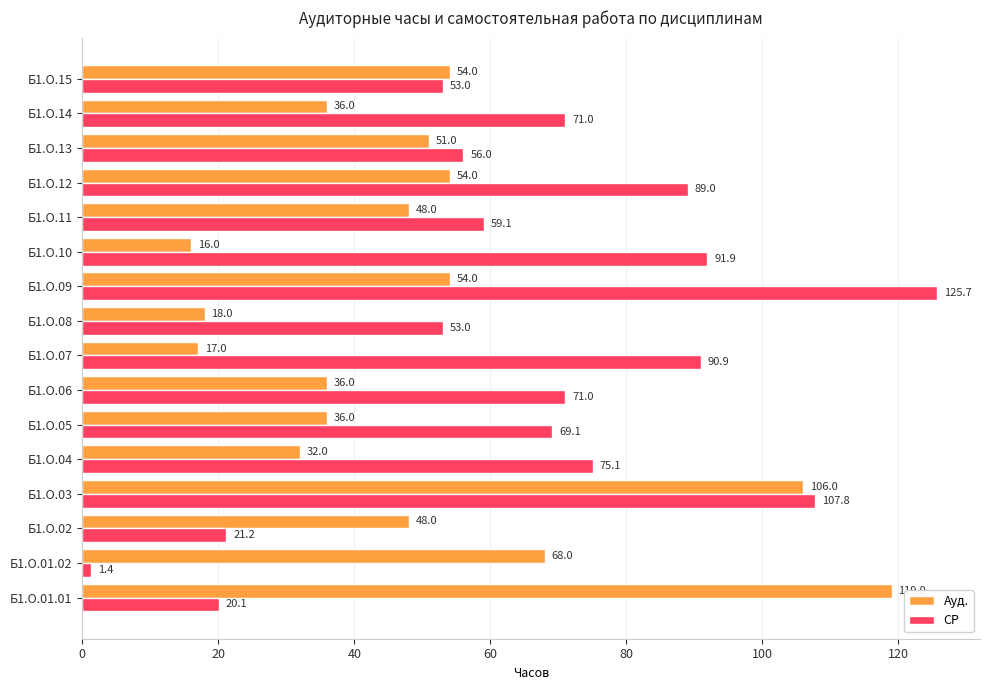

Which series has the largest range (max minus min)?

СР